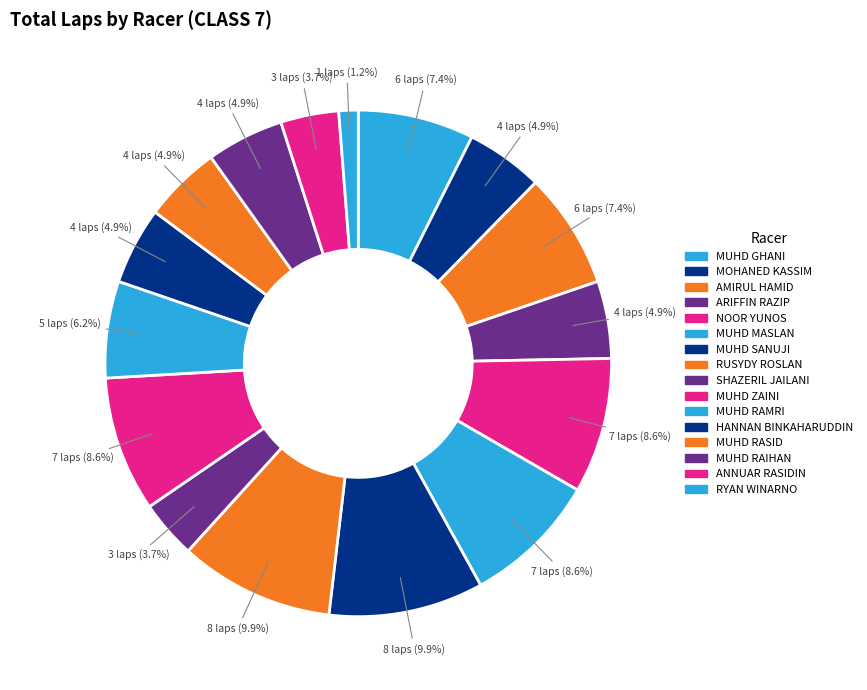

Count the number of slices in the pie.

16